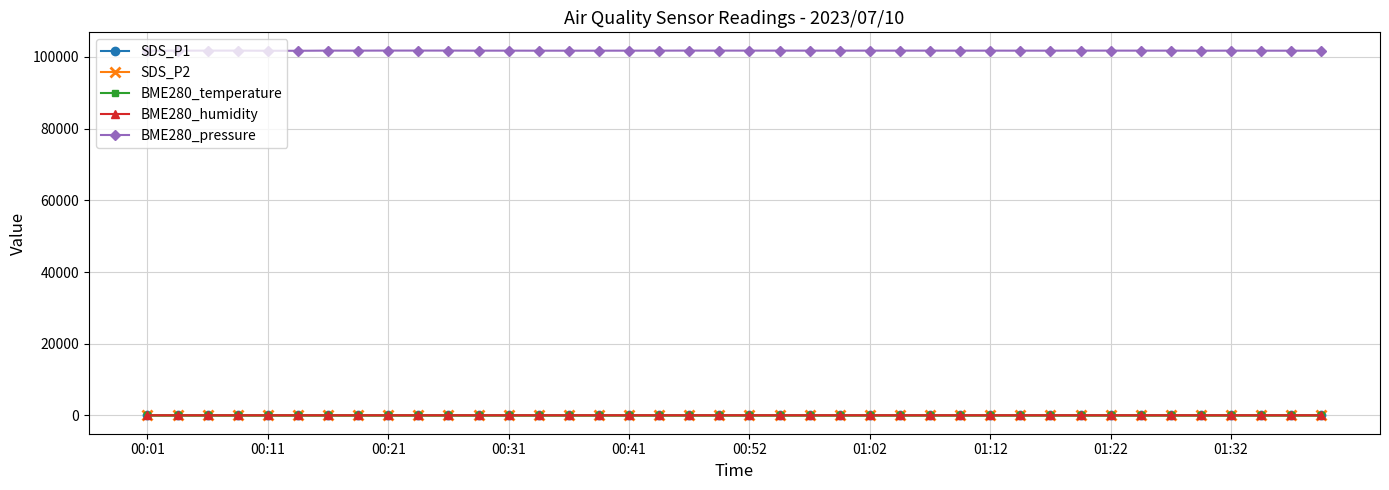

Which series has the largest total across all categories?

BME280_pressure